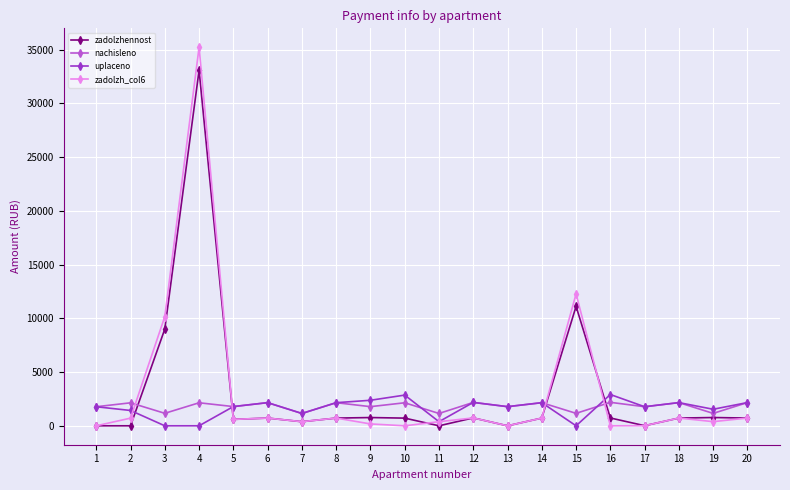

Which series has the largest range (max minus min)?

zadolzh_col6